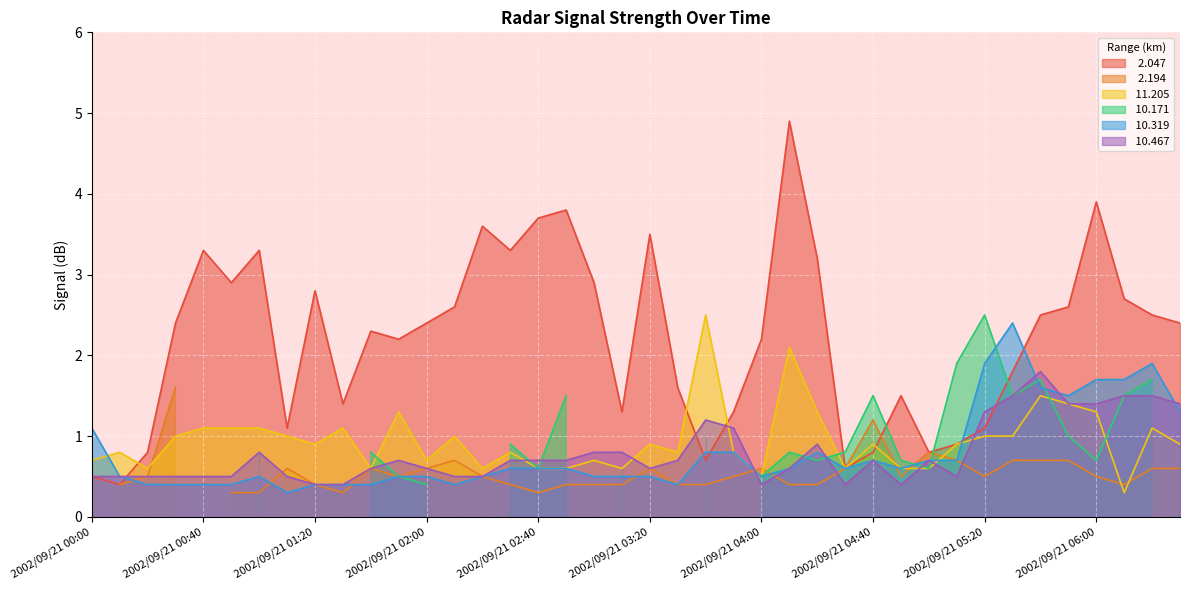

After their last crossing, which series has the higher values:  10.319 or   2.047?

  2.047